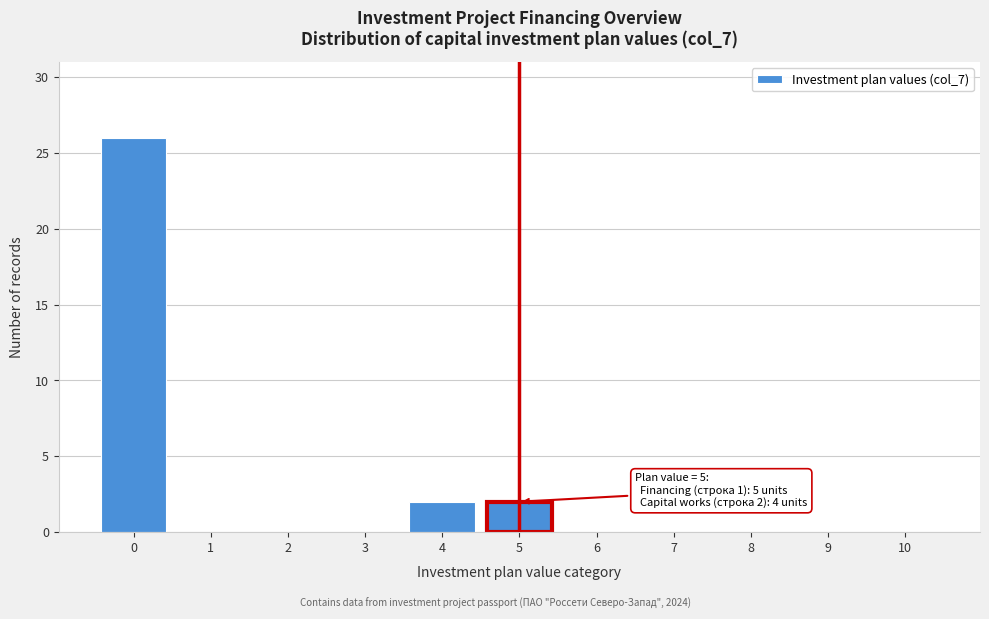

What is the maximum value shown in the chart?

26